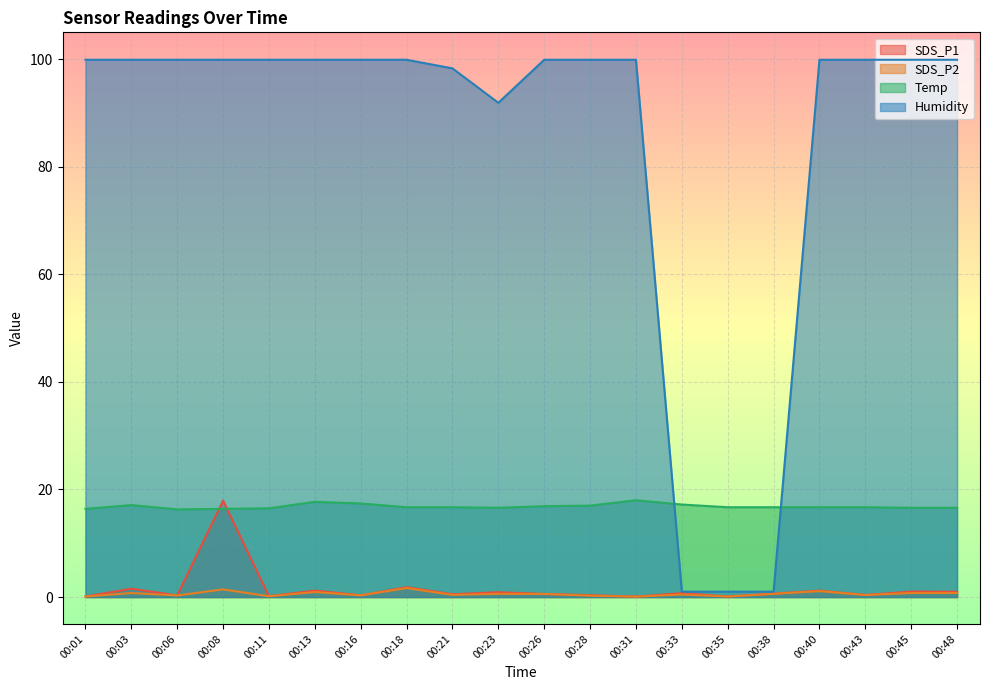

What is the difference between the SDS_P1 values at 00:35 and 00:40?

1.1